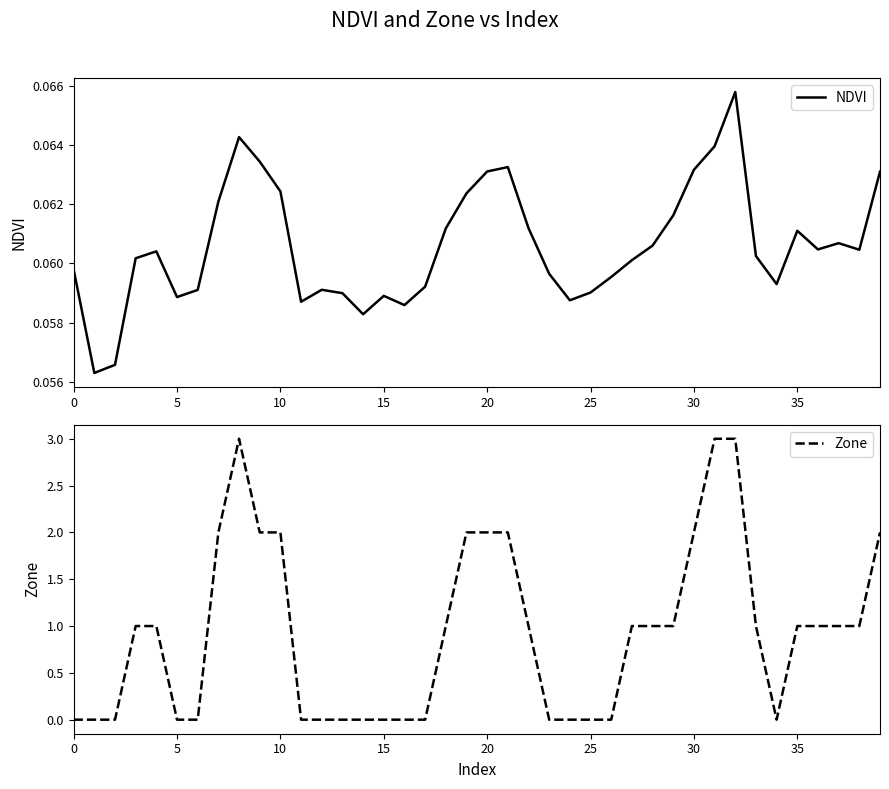

Rank the series by their maximum value, from highest to lowest.

Zone, NDVI